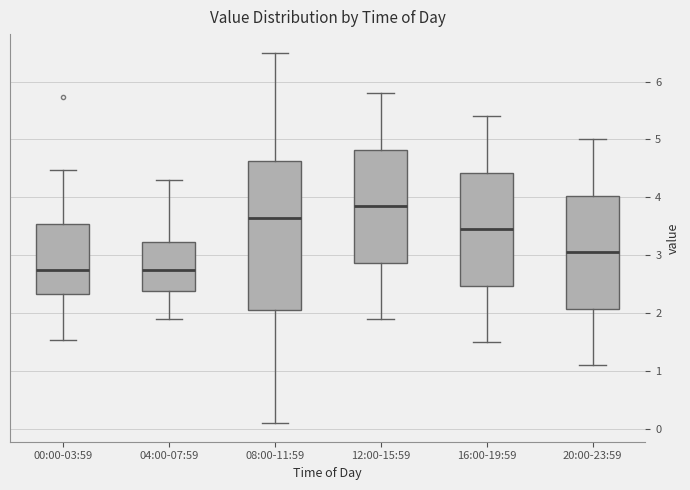

Which box has the highest median line?

12:00-15:59